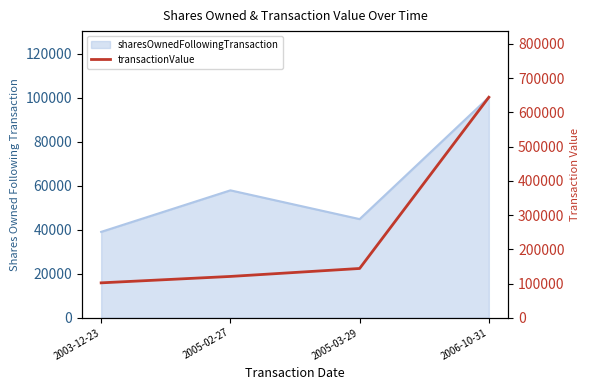

What is the change in value from 2005-02-27 to 2005-03-29?

+23280